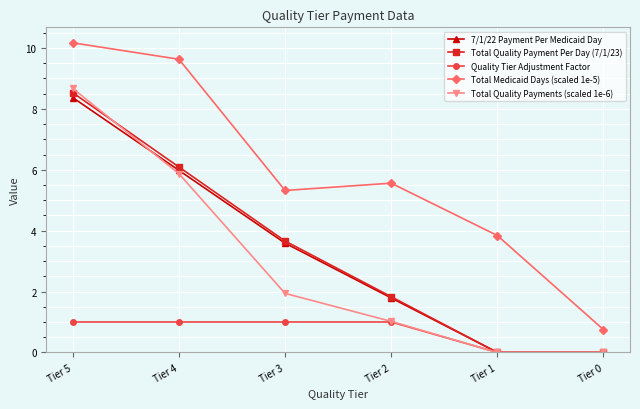

What is the total value across all series at Tier 1?

3.8